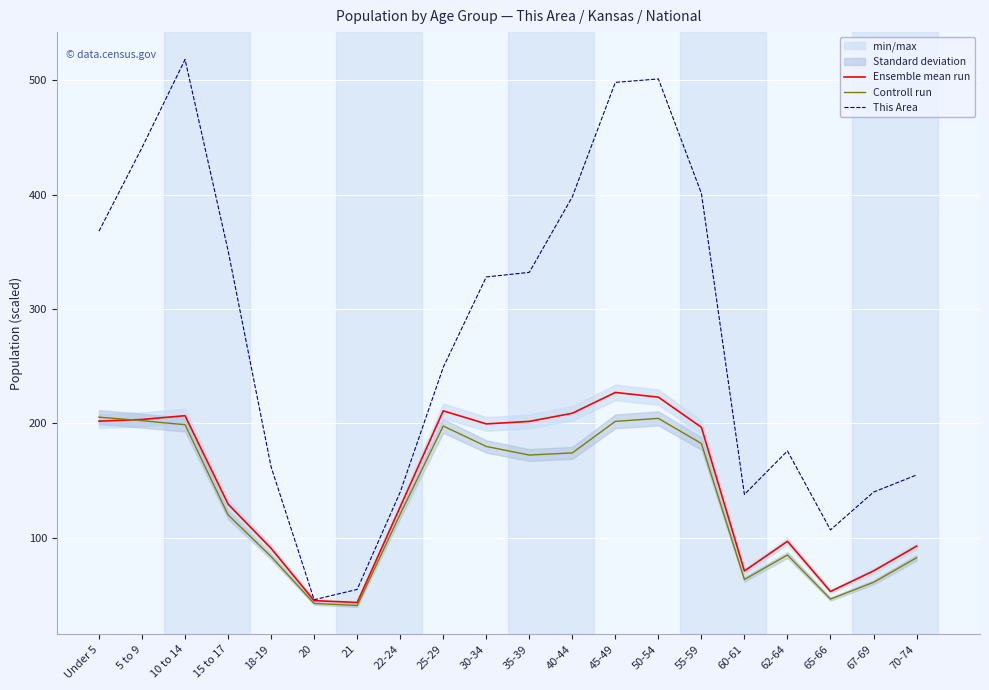

How many lines are shown in the chart?

3